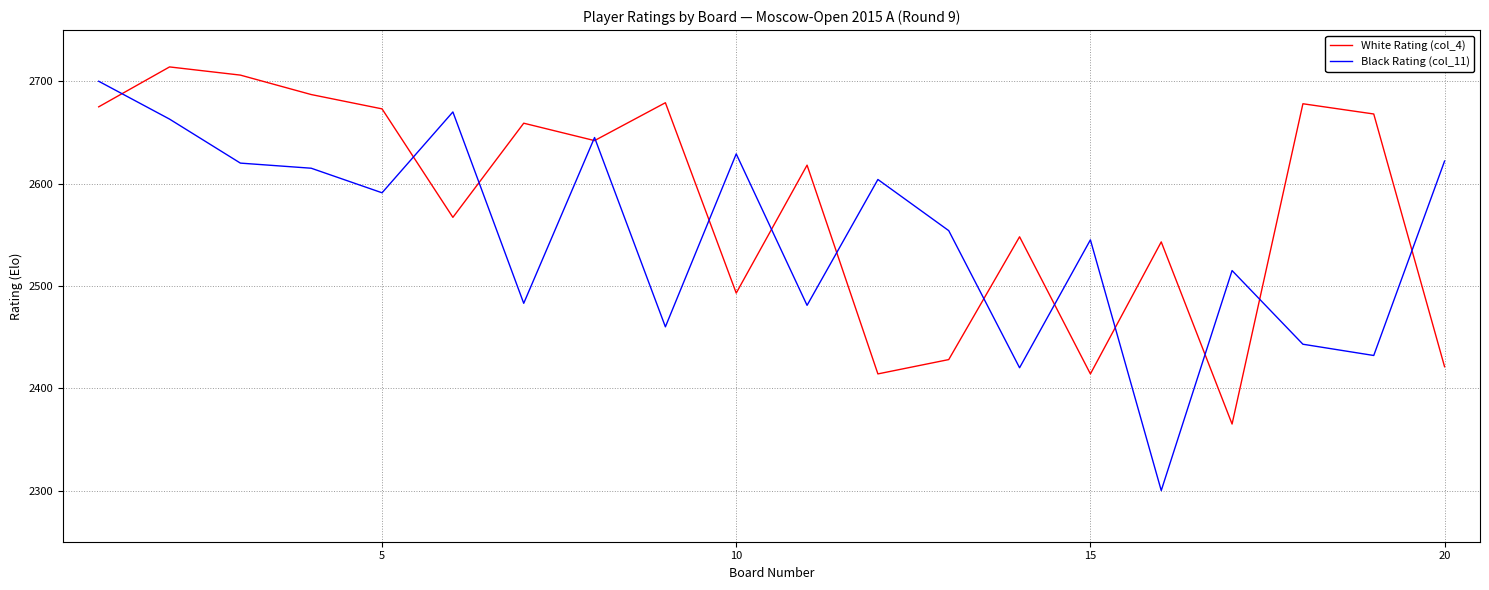

Which series has the widest spread of values?

Black Rating (col_11)